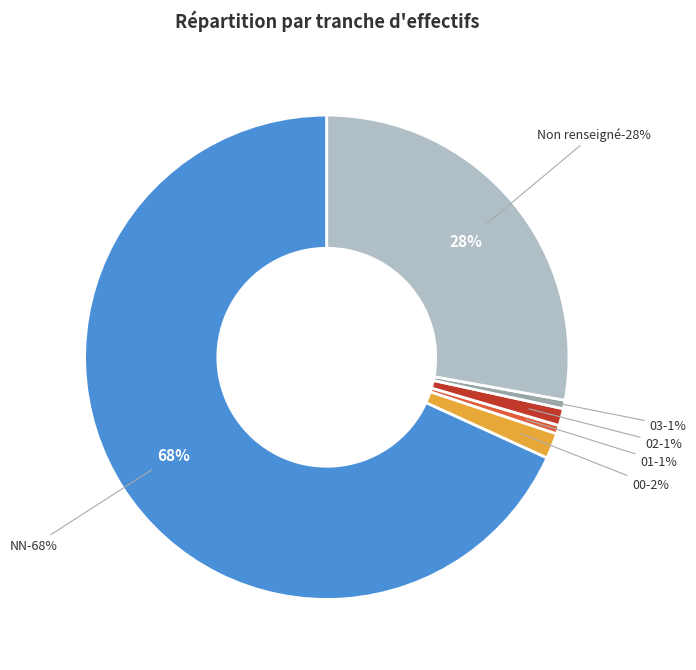

Is there any slice that represents more than half of the pie?

Yes